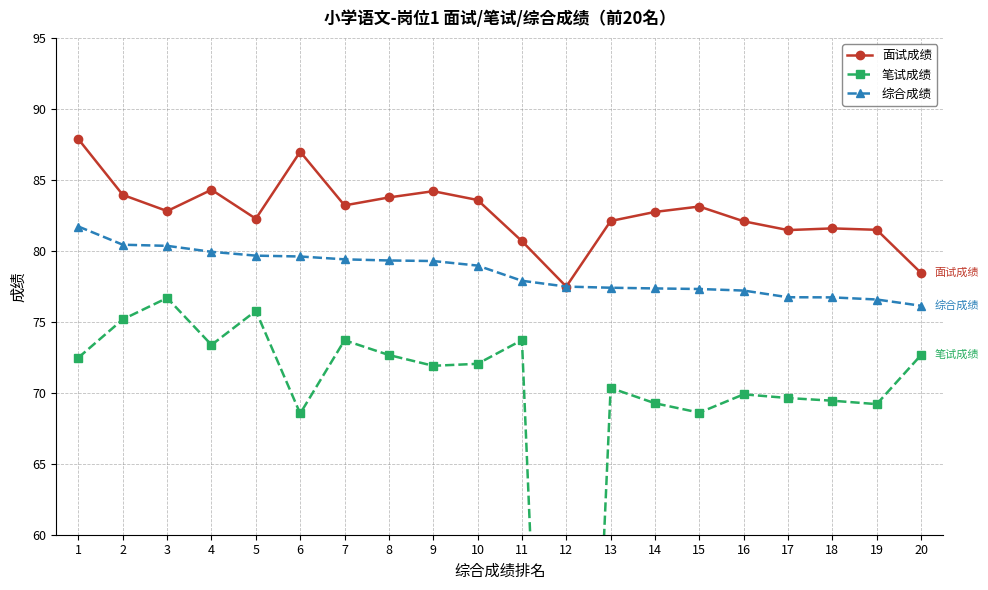

At which category does 笔试成绩 reach its first local peak?

3